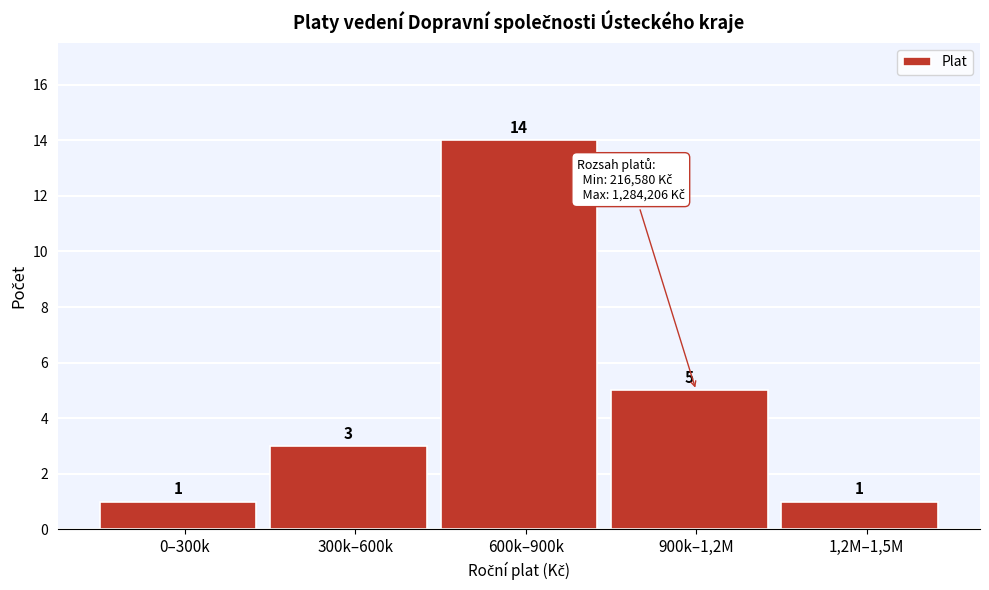

Reading right to left, extract all data points from this chart.

1	5	14	3	1